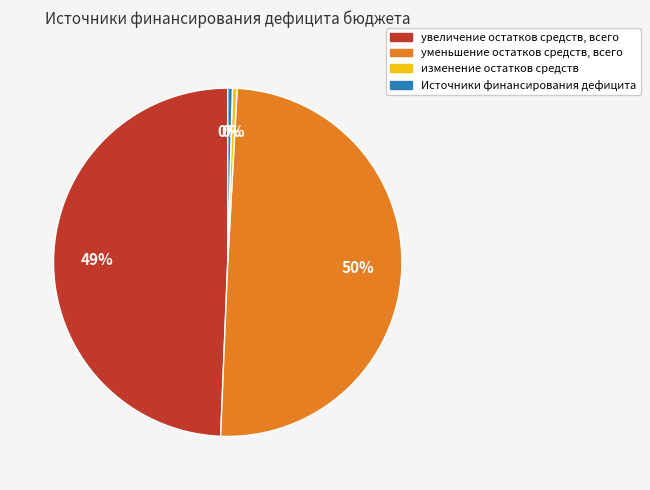

How many segments does this pie chart have?

4